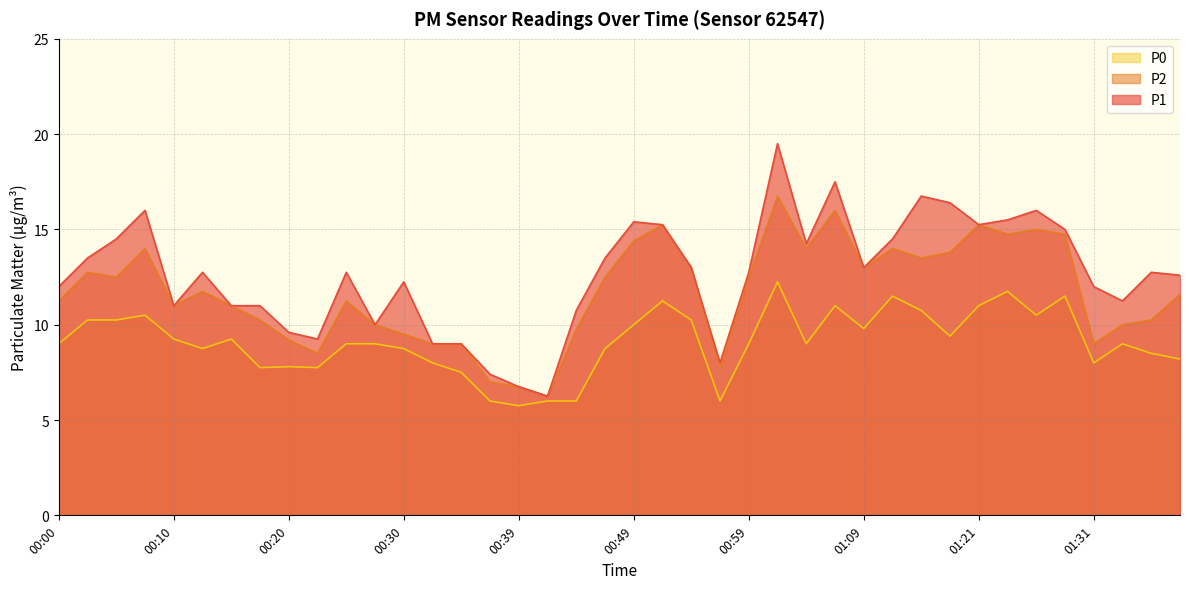

At which label does P0 reach its peak?

01:01